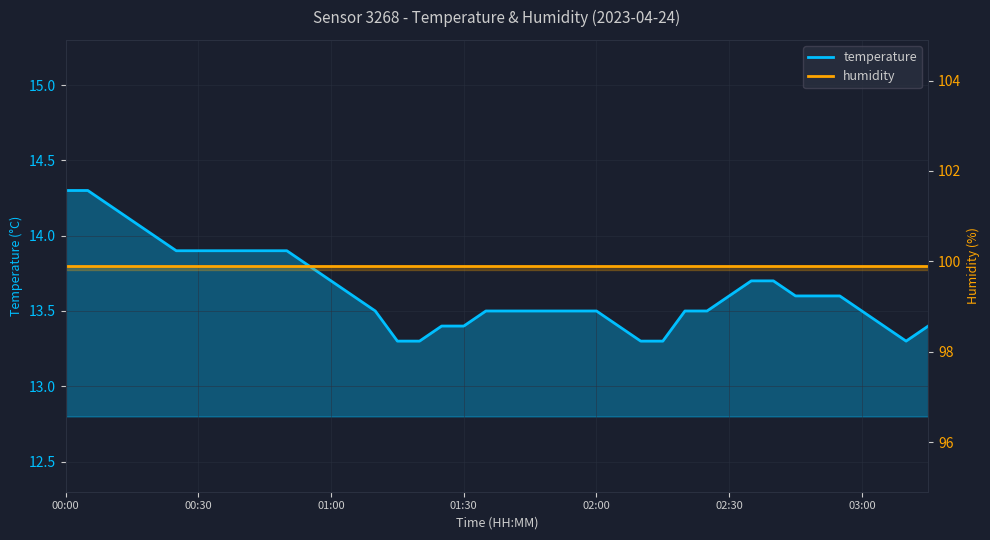

Does the chart display data point markers on the line(s)?

No